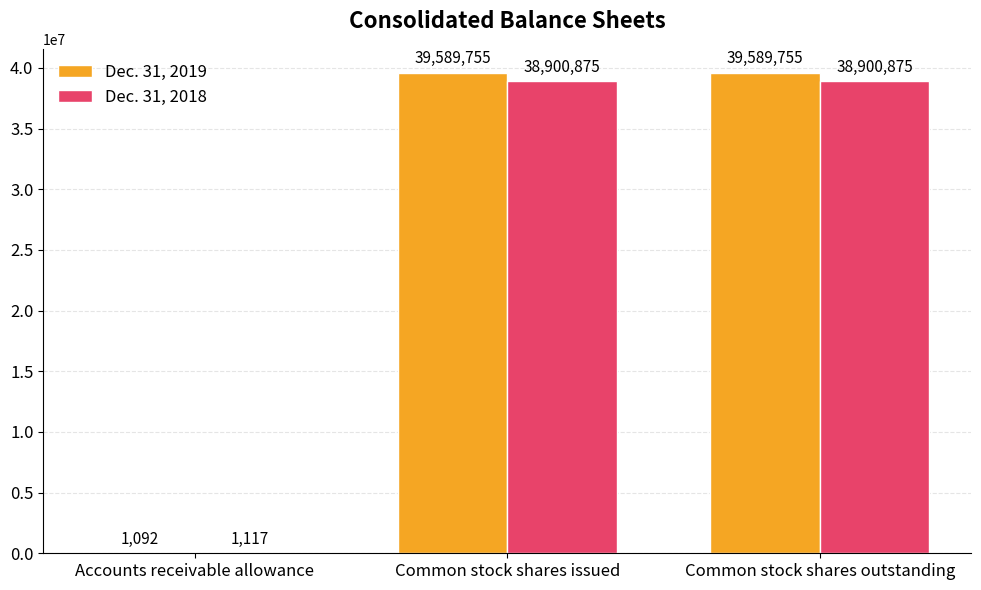

What is the sum of the Dec. 31, 2018 values at Common stock shares outstanding and Accounts receivable allowance?

38901992